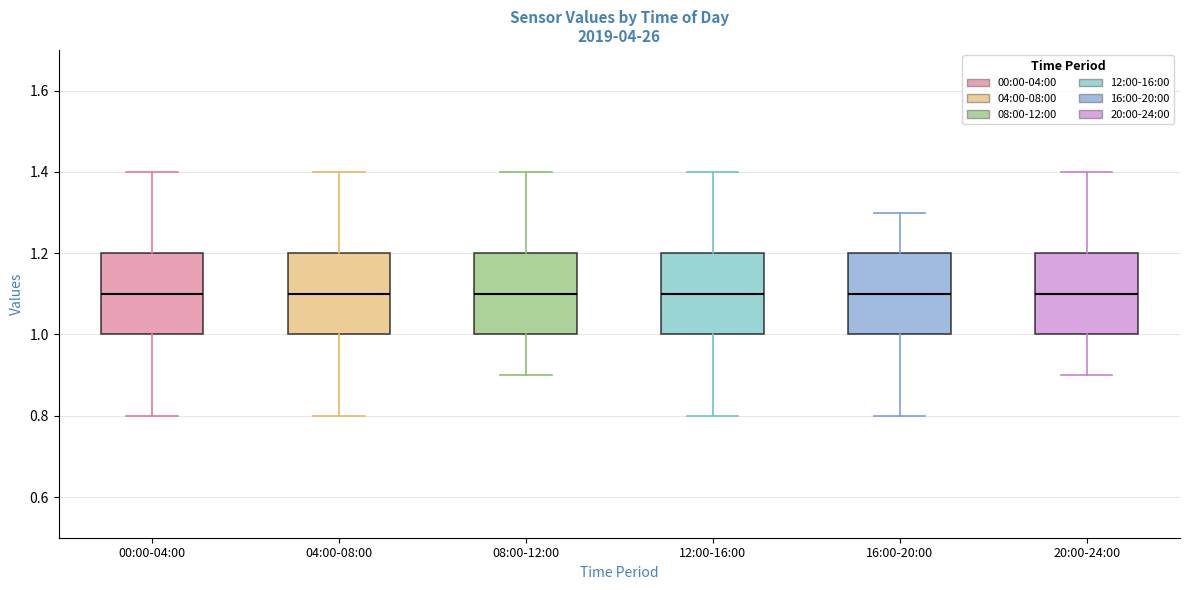

Reading left to right, transcribe this box plot: for each box, give where its median line is, the range the box spans, and where its two whiskers end, as read against the y-axis. The values are not printed on the chart, so give them approximately, as read against the axis.

00:00-04:00: median 1.1, box 1.0 to 1.2, whiskers 0.8 to 1.4
04:00-08:00: median 1.1, box 1.0 to 1.2, whiskers 0.8 to 1.4
08:00-12:00: median 1.1, box 1.0 to 1.2, whiskers 0.9 to 1.4
12:00-16:00: median 1.1, box 1.0 to 1.2, whiskers 0.8 to 1.4
16:00-20:00: median 1.1, box 1.0 to 1.2, whiskers 0.8 to 1.3
20:00-24:00: median 1.1, box 1.0 to 1.2, whiskers 0.9 to 1.4